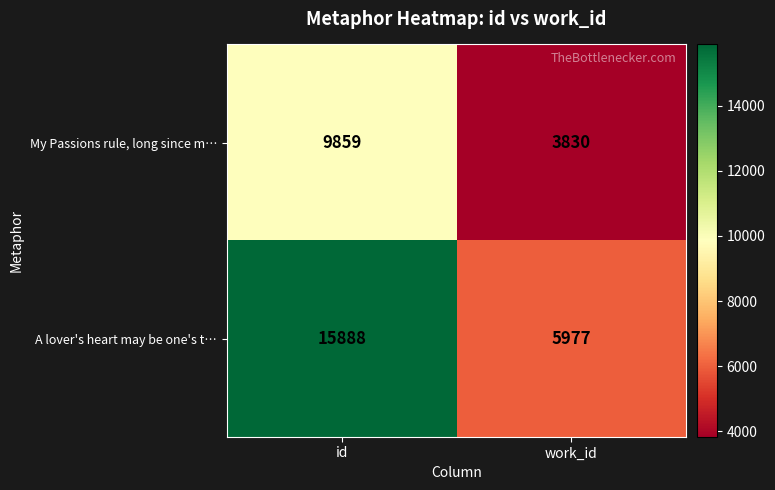

What is the sum of the My Passions rule, long since m… values at id and work_id?

13689